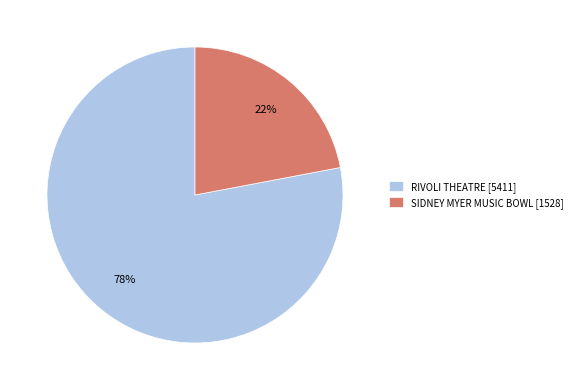

Is the sum of RIVOLI THEATRE [5411] and SIDNEY MYER MUSIC BOWL [1528] greater than half?

Yes